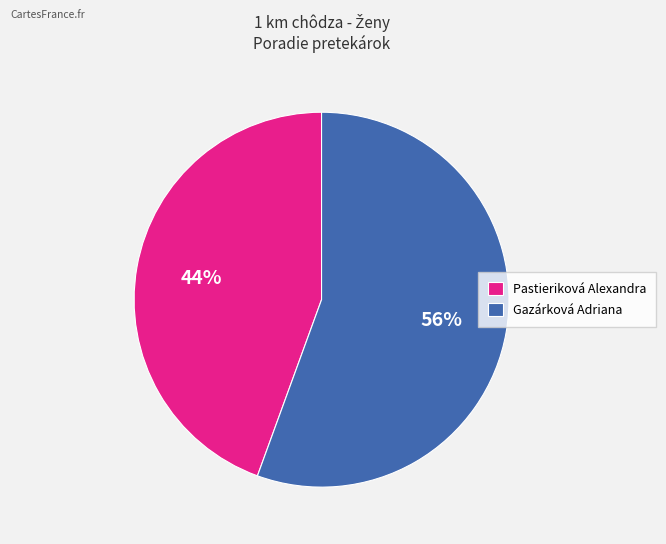

Do Pastieriková Alexandra and Gazárková Adriana together represent more than half of the pie?

Yes